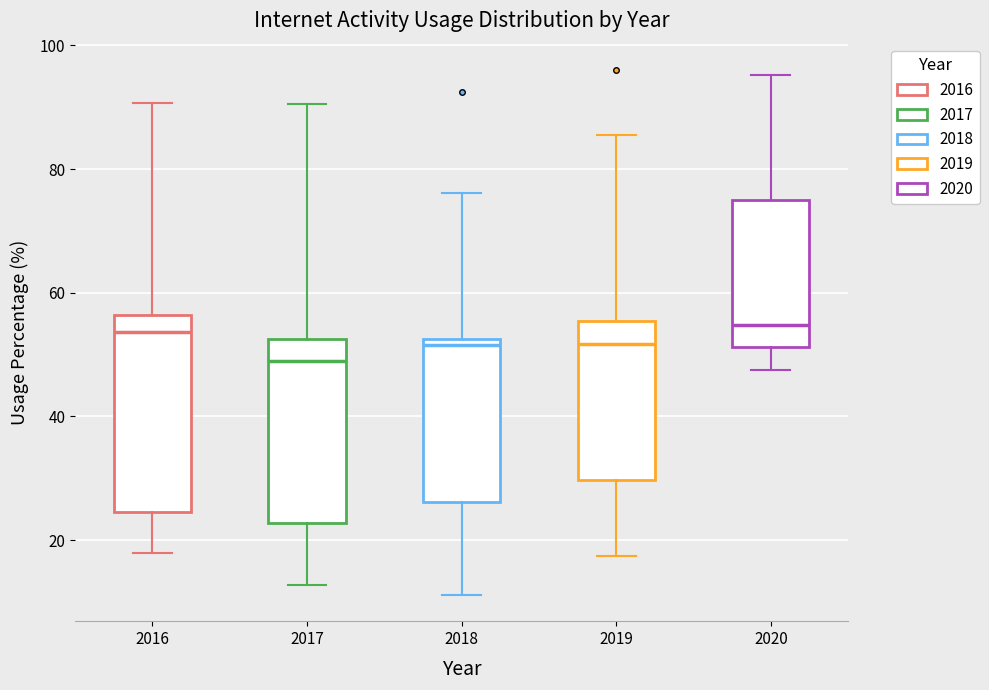

Reading left to right, read every box against the y-axis: the position of its median line, the range the box covers, and the ends of its whiskers. The values are not printed on the chart, so give them approximately, as read against the axis.

2016: median 54, box 24 to 56, whiskers 18 to 90
2017: median 48, box 22 to 52, whiskers 12 to 90
2018: median 52 (just below the box's upper edge), box 26 to 52, whiskers 12 to 76
2019: median 52, box 30 to 56, whiskers 18 to 86
2020: median 54, box 52 to 76, whiskers 48 to 96